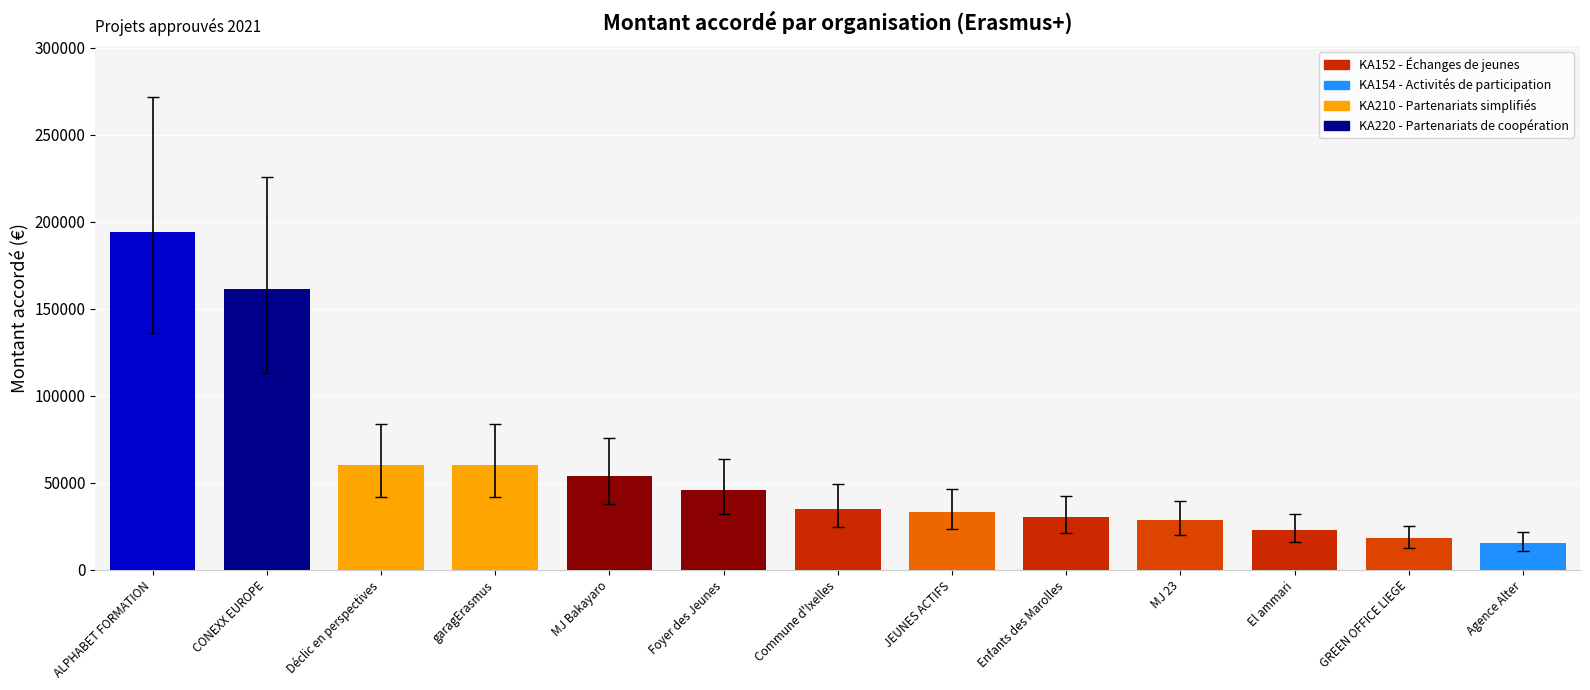

What is the maximum value shown in the chart?

194125.0